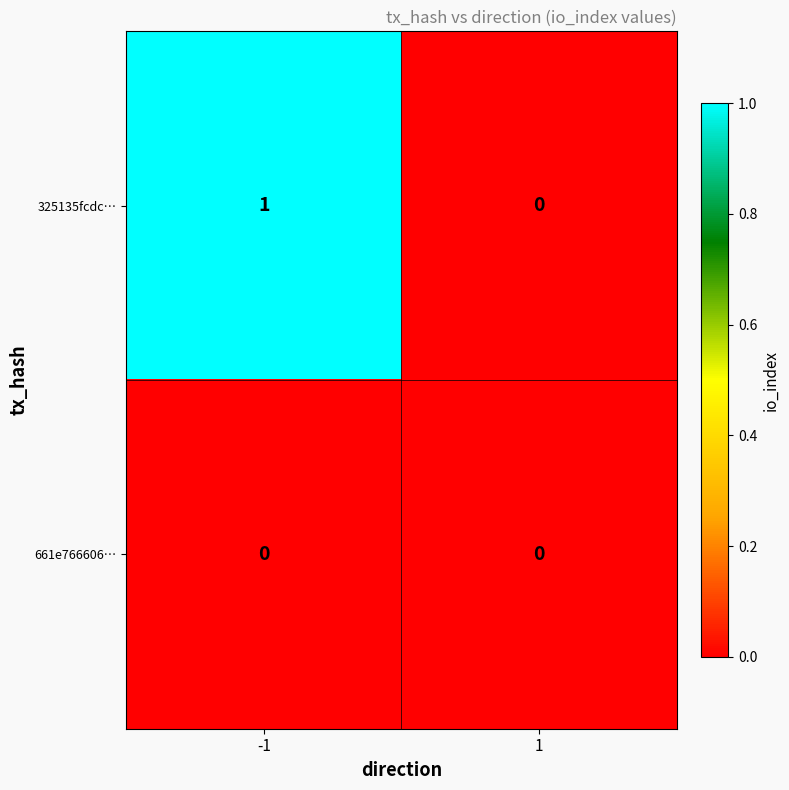

Is the value of 661e766606… at -1 greater than the value of 325135fcdc… at -1?

No